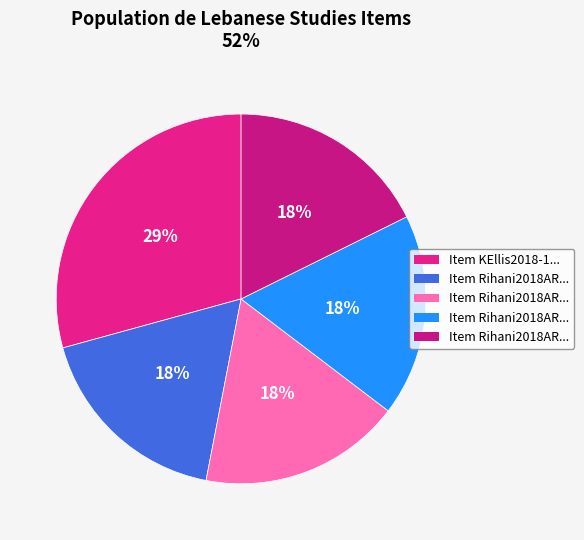

How many slices are in this pie chart?

5